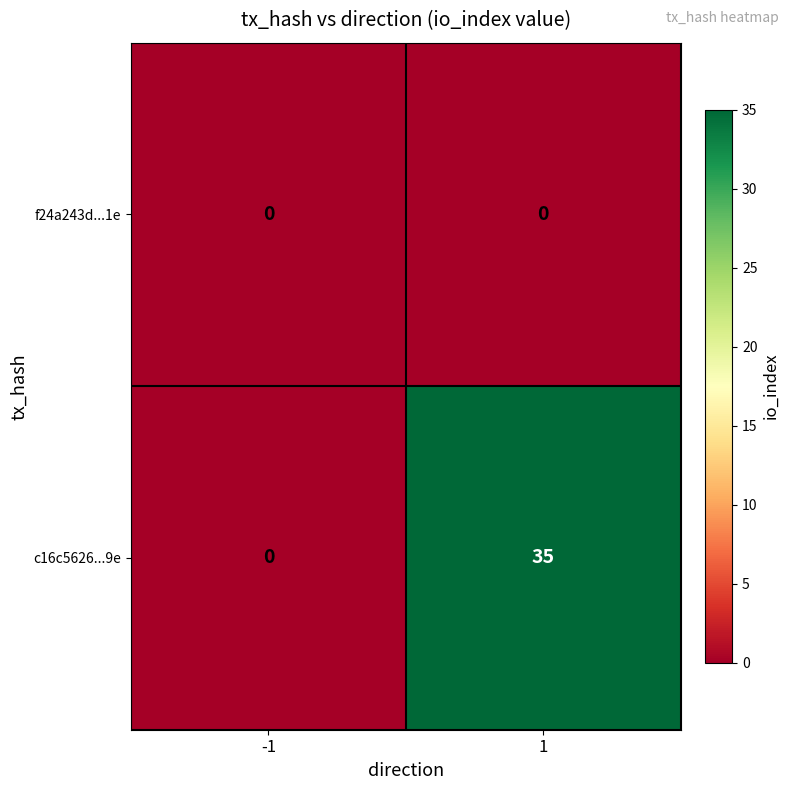

Is the value of f24a243d...1e at 1 greater than the value of c16c5626...9e at 1?

No